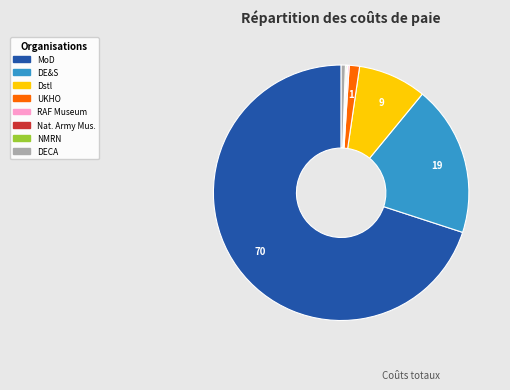

The UKHO slice represents 12% of the pie. True or false?

False